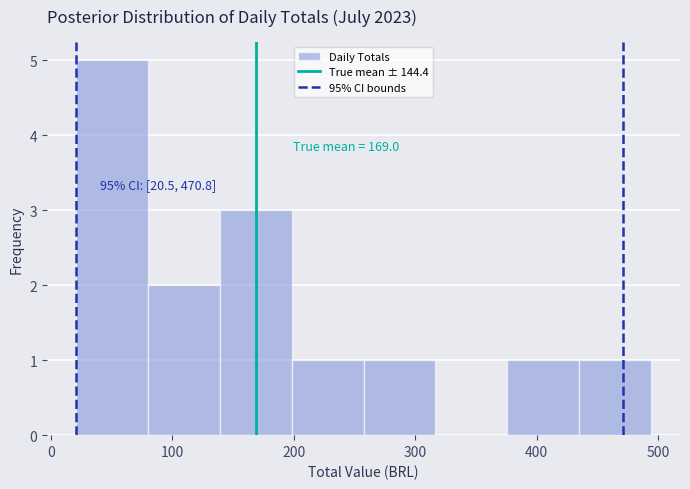

Over which range of the x-axis is the bar tallest?

20 to 80